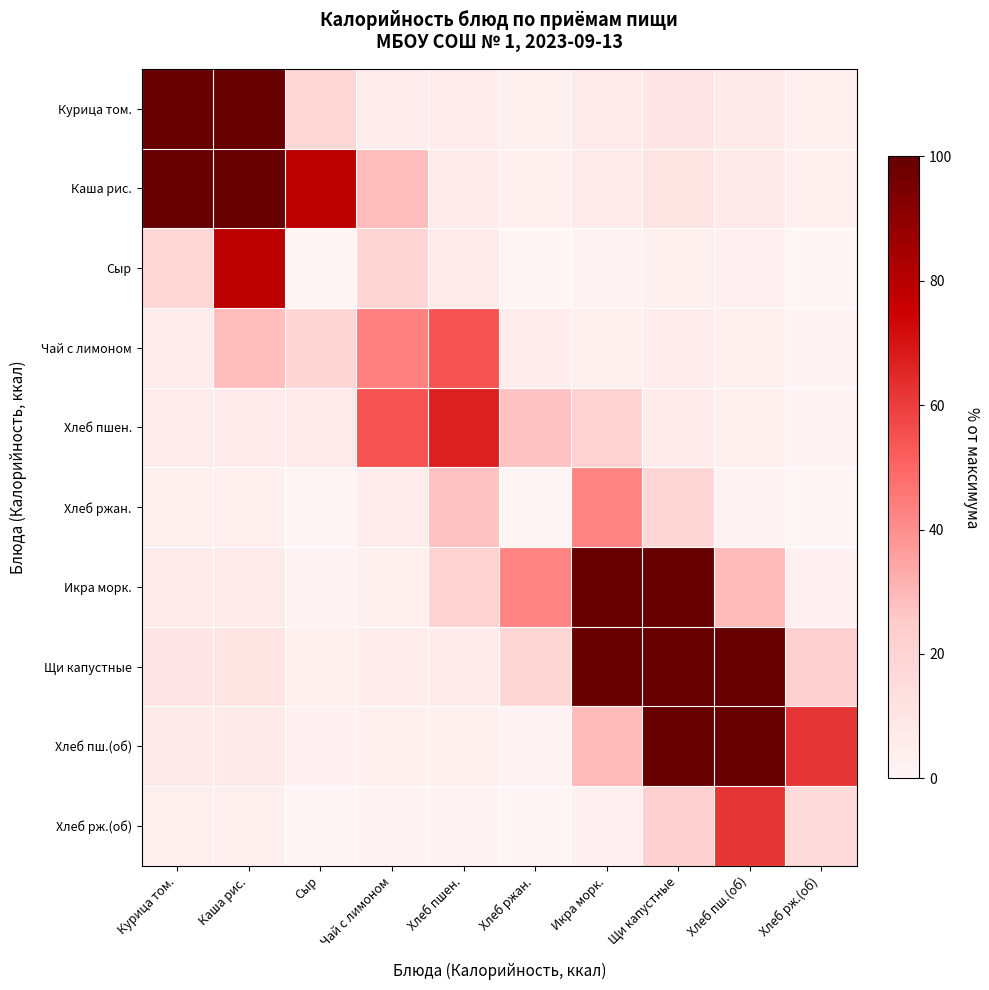

At which category does the chart reach its peak across all series?

Курица том.